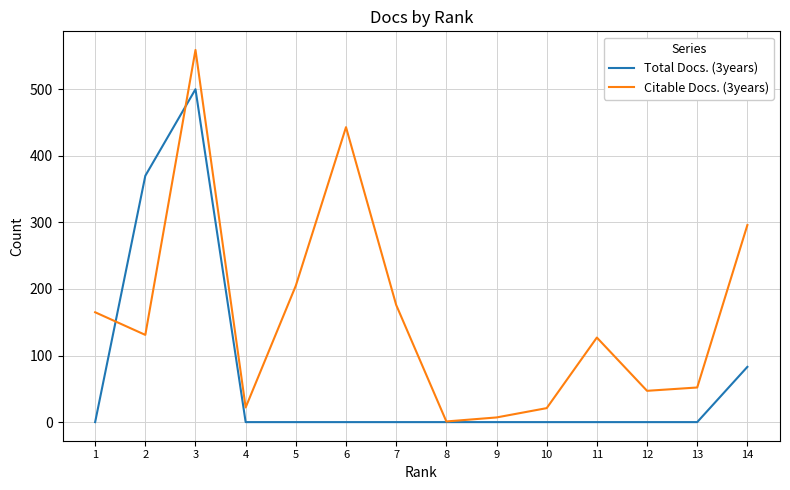

What are all the series names shown in the legend?

Total Docs. (3years), Citable Docs. (3years)